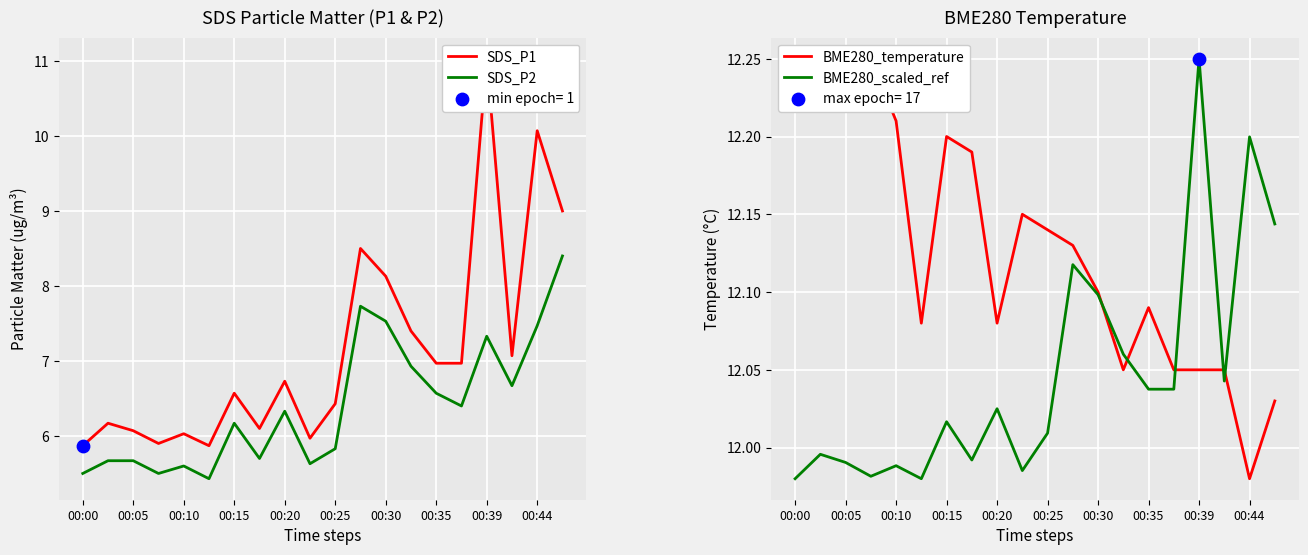

Which series has the largest total across all categories?

BME280_temperature